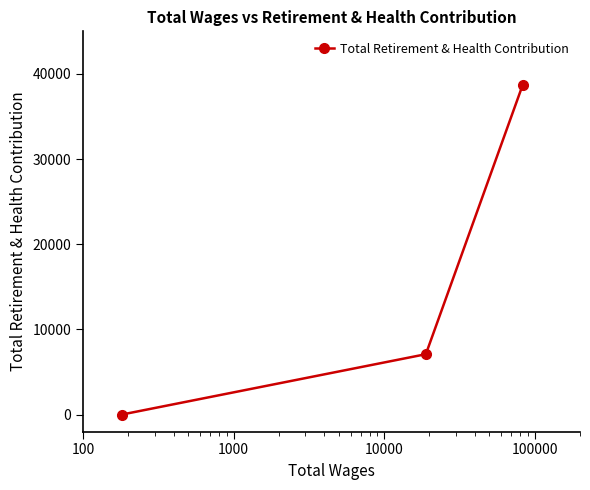

What is the difference between the second highest and minimum values?

7092